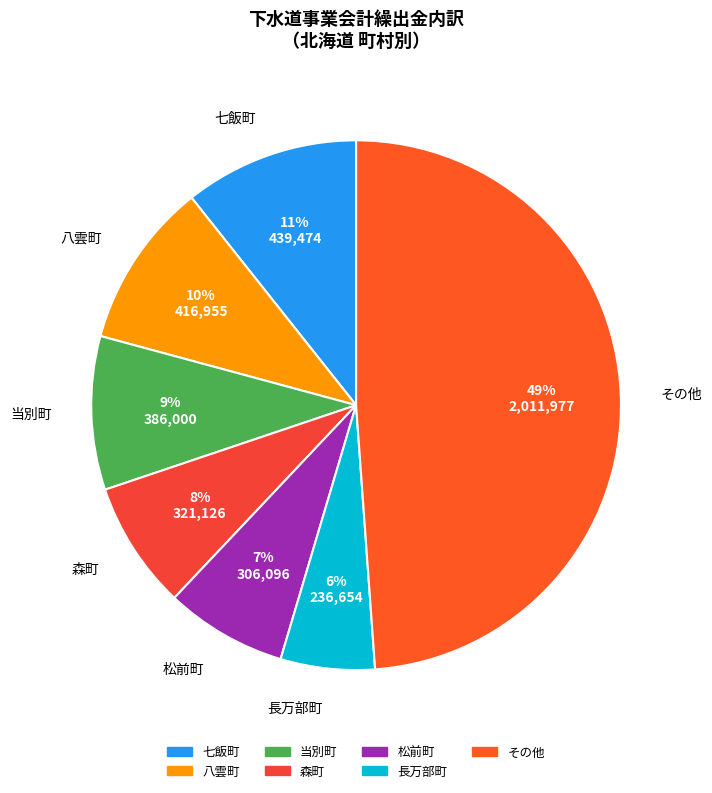

Which has a higher value, 森町 or 長万部町?

森町